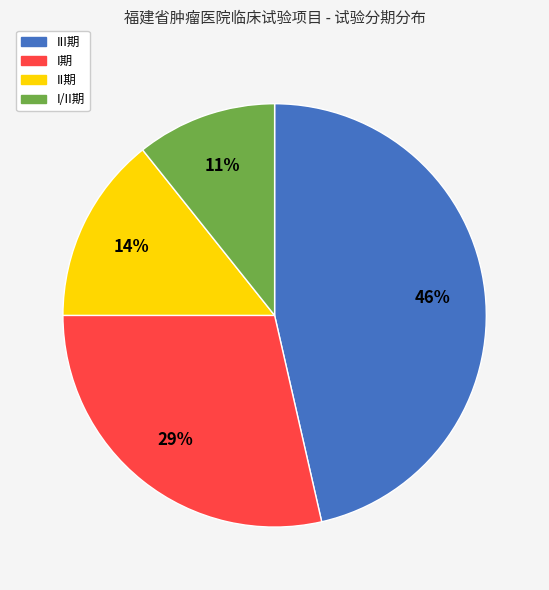

Which category has the biggest portion of the pie?

III期